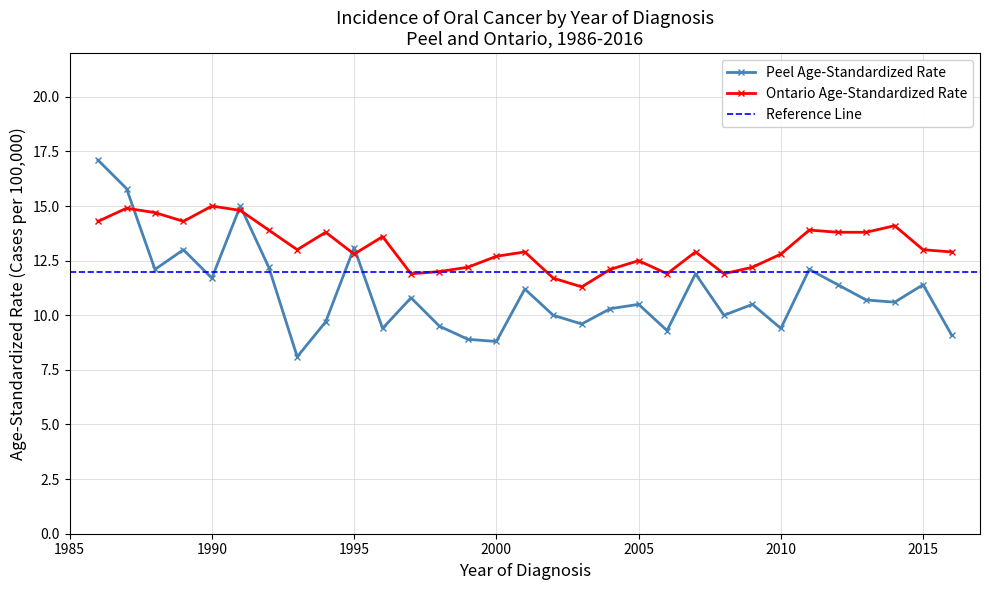

Reading left to right, list all the values displayed in this chart.

Peel Age-Standardized Rate: 17.1	15.8	12.1	13.0	11.7	15.0	12.2	8.1	9.7	13.1	9.4	10.8	9.5	8.9	8.8	11.2	10.0	9.6	10.3	10.5	9.3	11.9	10.0	10.5	9.4	12.1	11.4	10.7	10.6	11.4	9.1
Ontario Age-Standardized Rate: 14.3	14.9	14.7	14.3	15.0	14.8	13.9	13.0	13.8	12.8	13.6	11.9	12.0	12.2	12.7	12.9	11.7	11.3	12.1	12.5	11.9	12.9	11.9	12.2	12.8	13.9	13.8	13.8	14.1	13.0	12.9